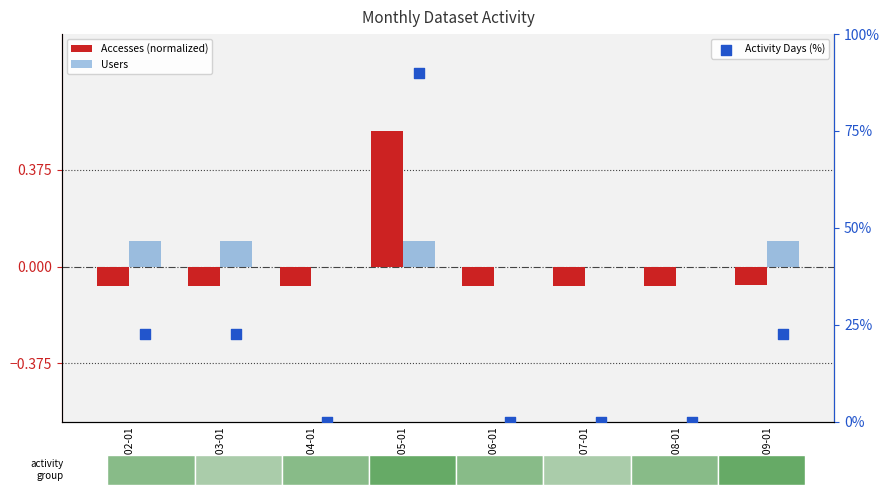

What is the total value across all series at 2021-05-01?

90.6